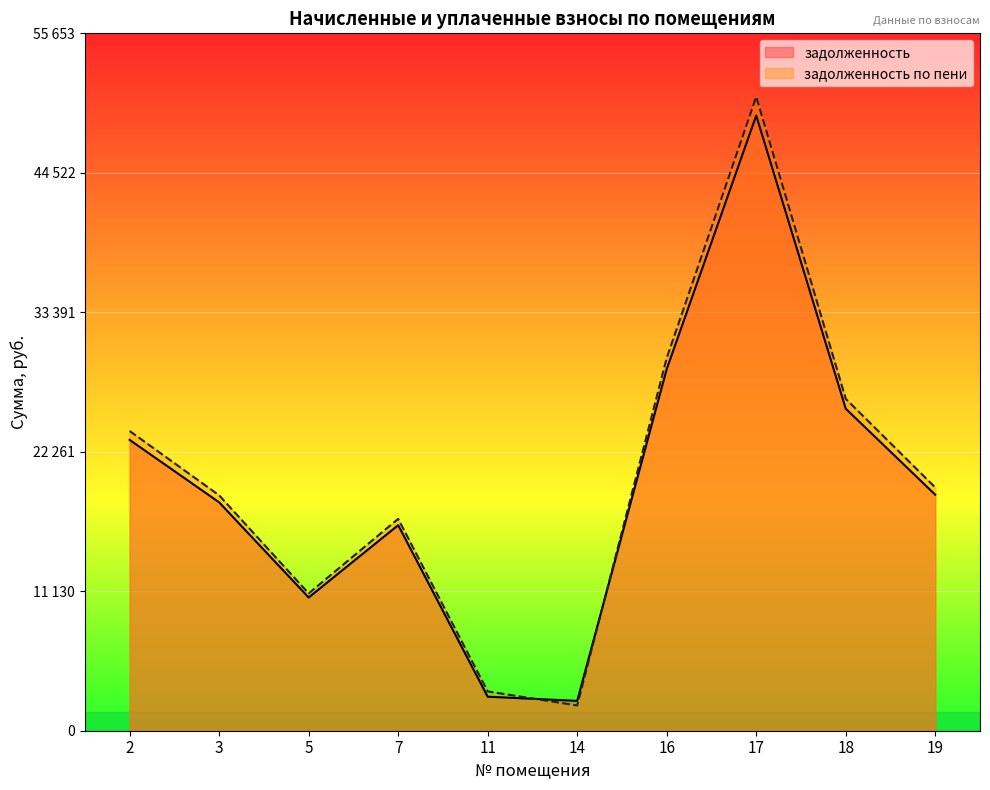

Which series has the largest total across all categories?

задолженность по пени